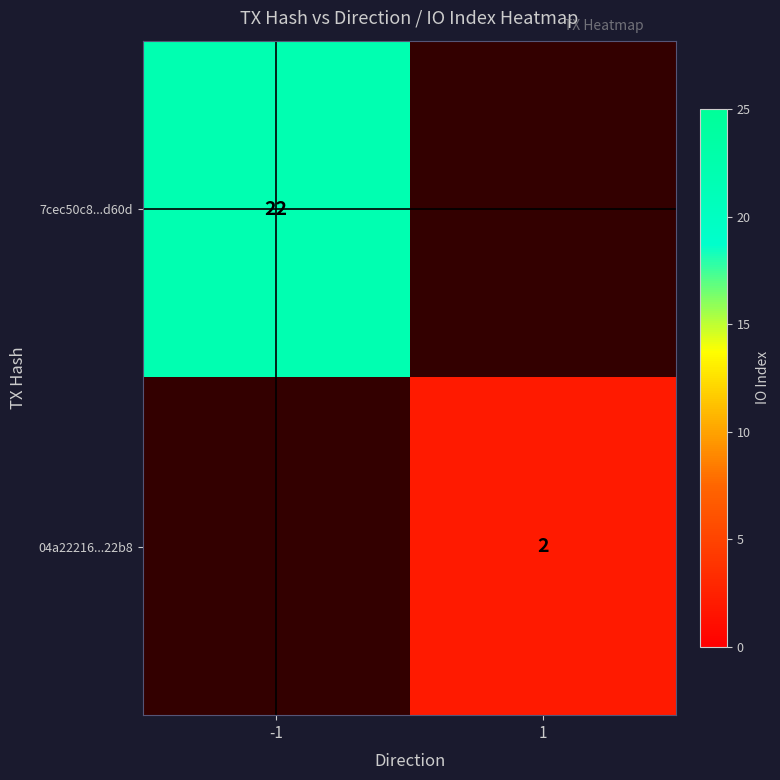

True or false: 04a22216...22b8 has a value of 2 at 1.

True